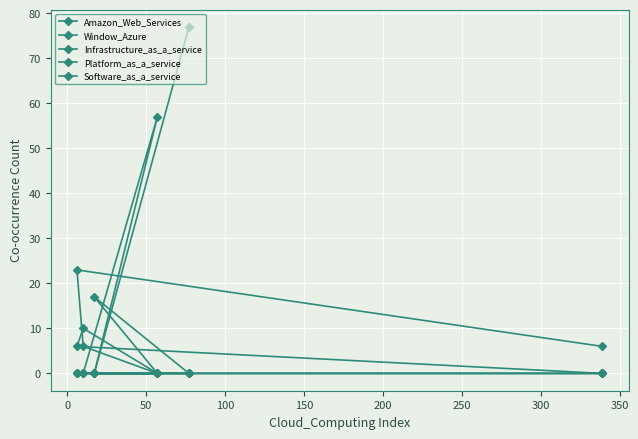

Where do Amazon_Web_Services and Window_Azure first cross each other?

0 and 50